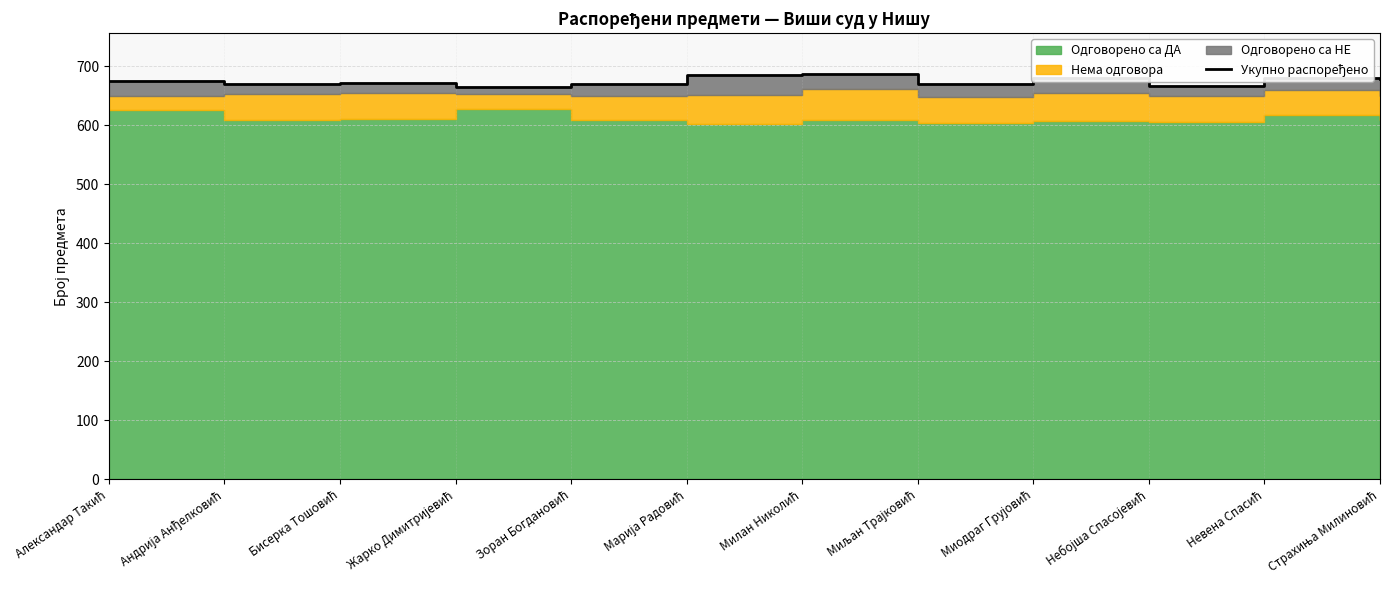

Rank the categories by value from highest to lowest.

Милан Николић, Марија Радовић, Невена Спасић, Миодраг Грујовић, Страхиња Милиновић, Александар Такић, Бисерка Тошовић, Андрија Анђелковић, Зоран Богдановић, Миљан Трајковић, Небојша Спасојевић, Жарко Димитријевић